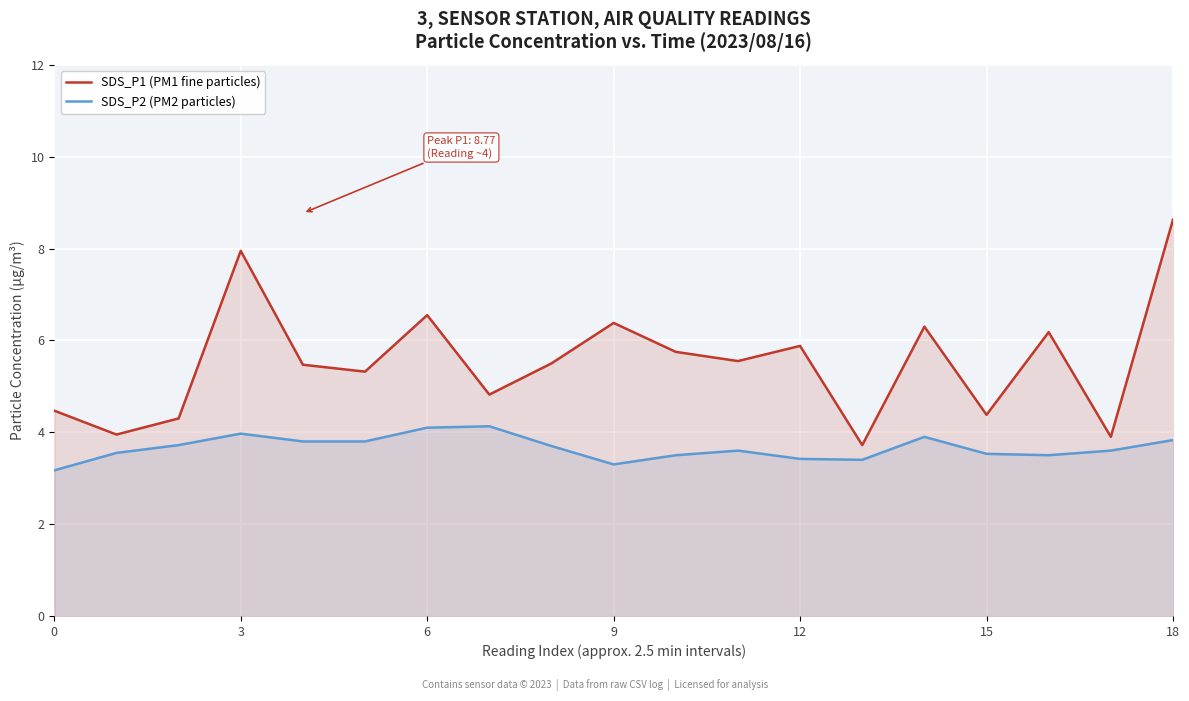

What is the sum of all SDS_P1 (PM1 fine particles) values?

105.0